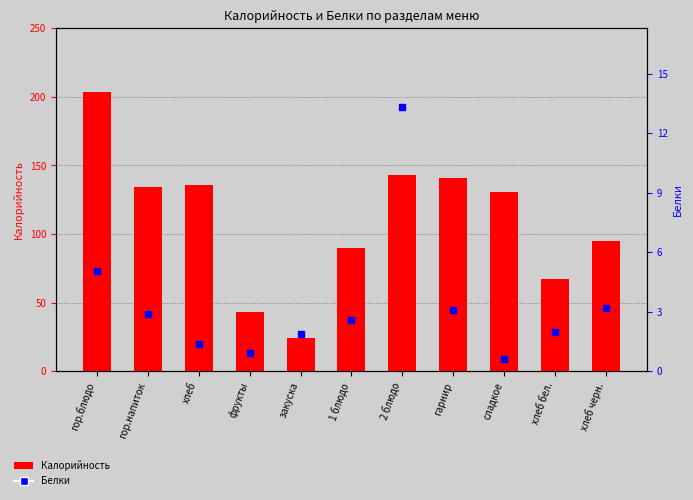

Which series has the largest Y range (max minus min)?

Калорийность